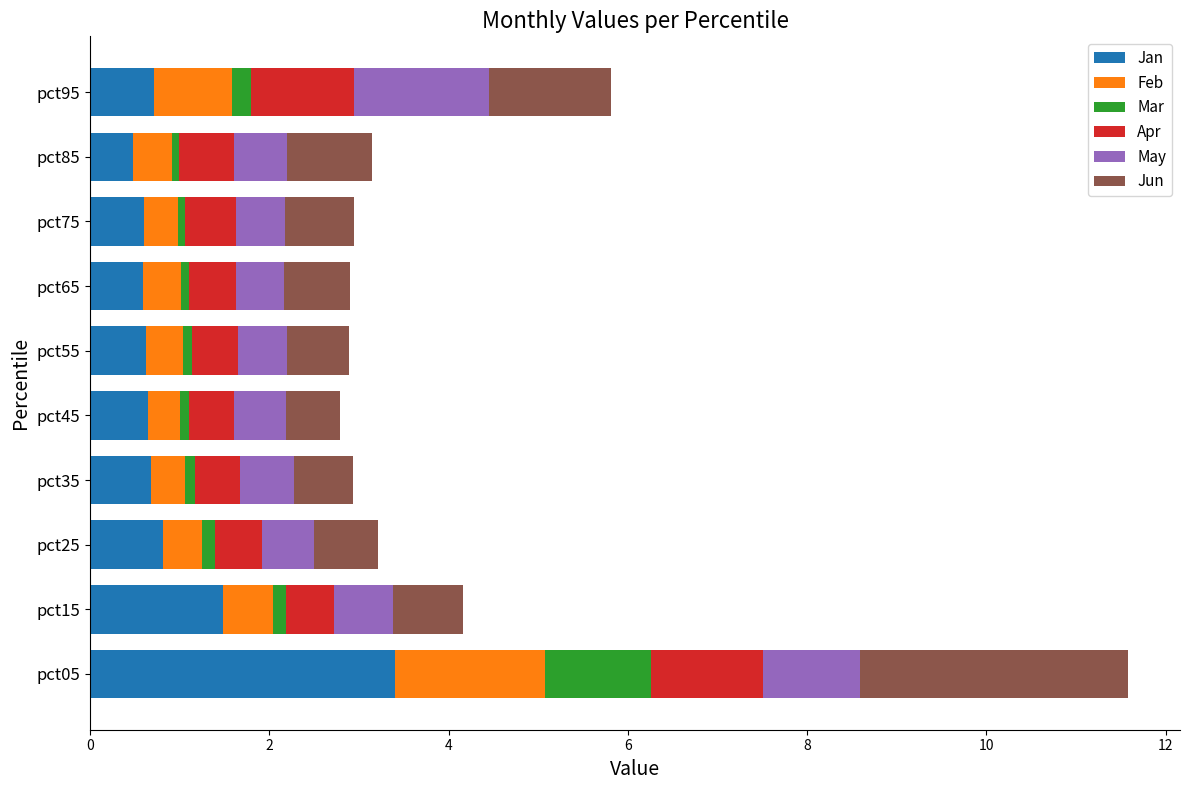

At which category is the sum across all series the highest?

pct05